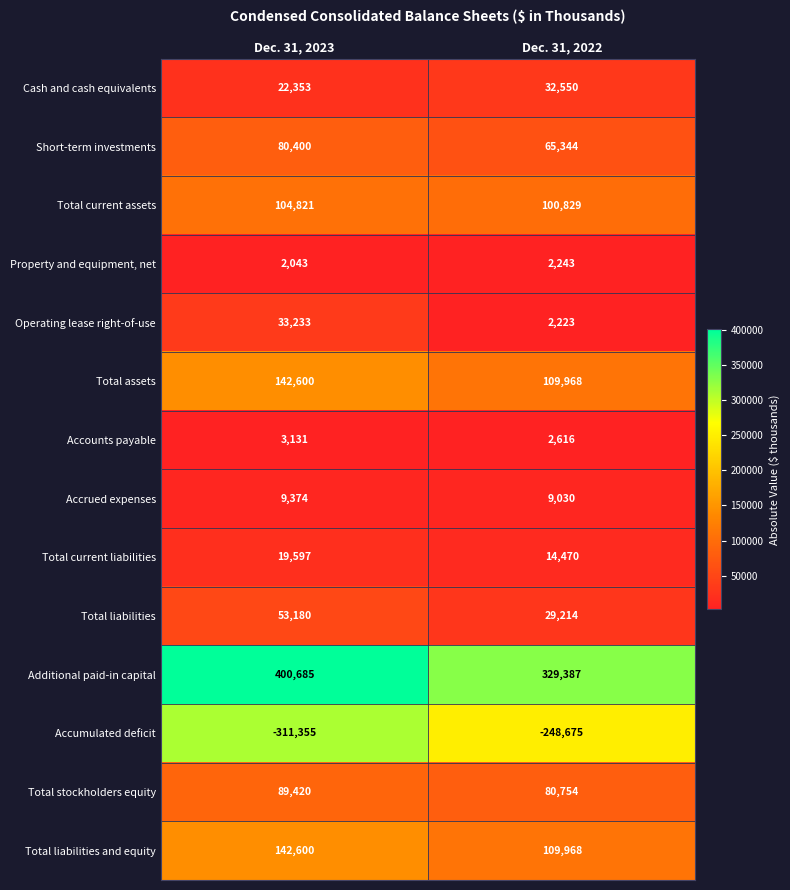

How many data points does each series have?

2